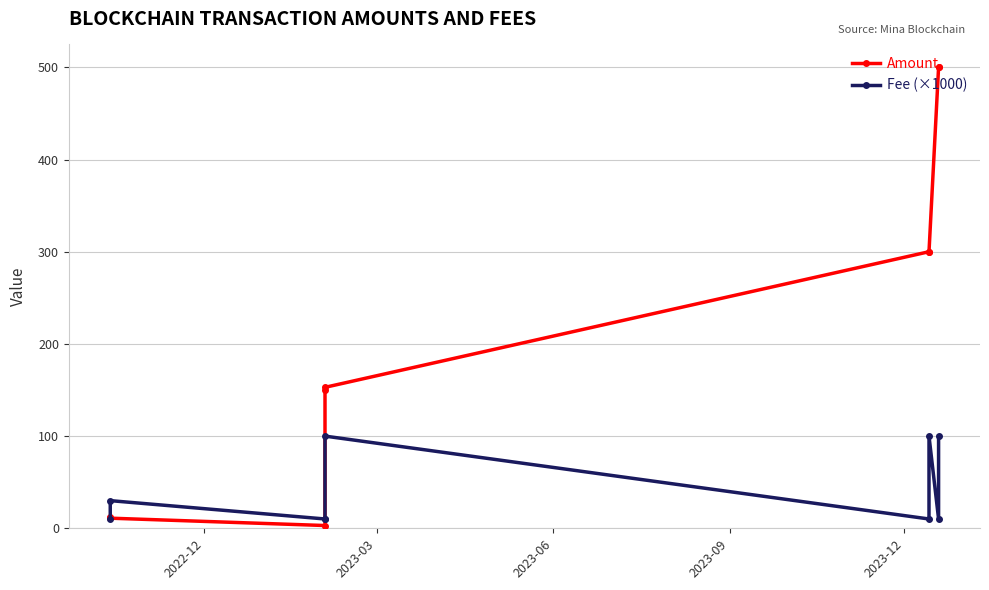

What is the maximum value for Fee (×1000)?

100.0